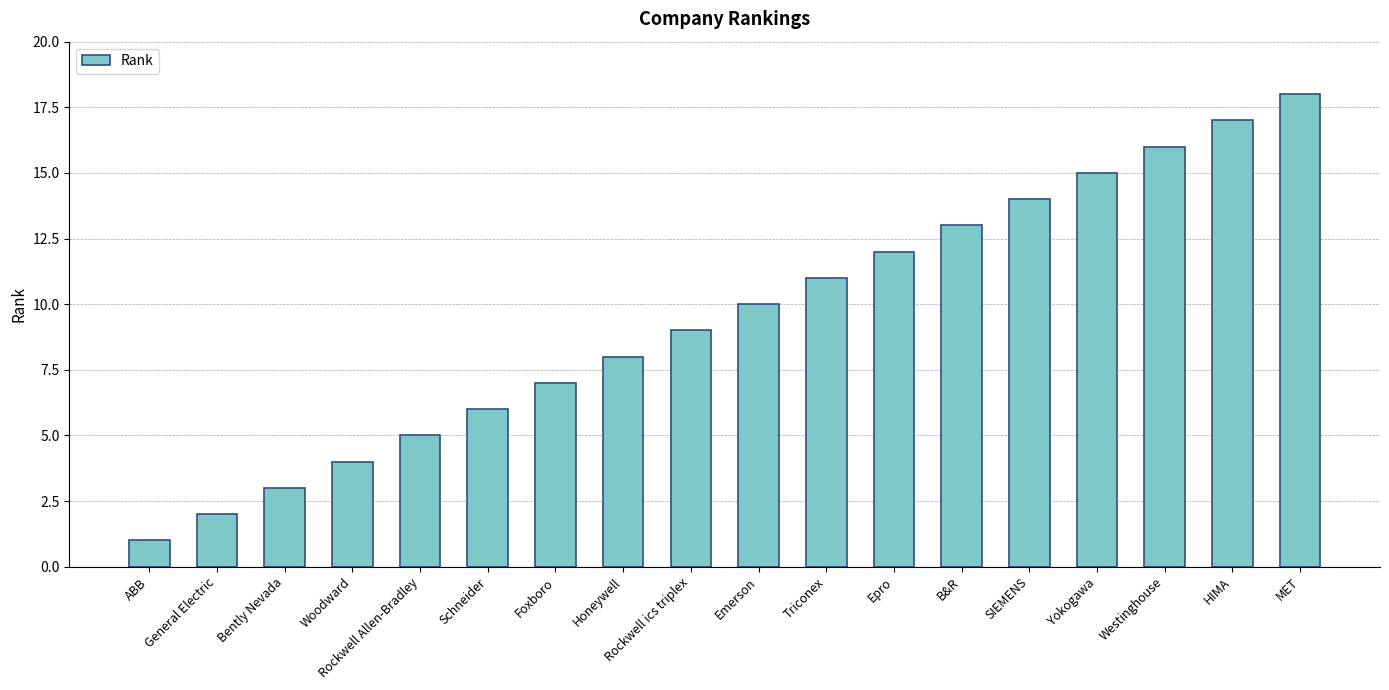

What is the smallest value displayed?

1